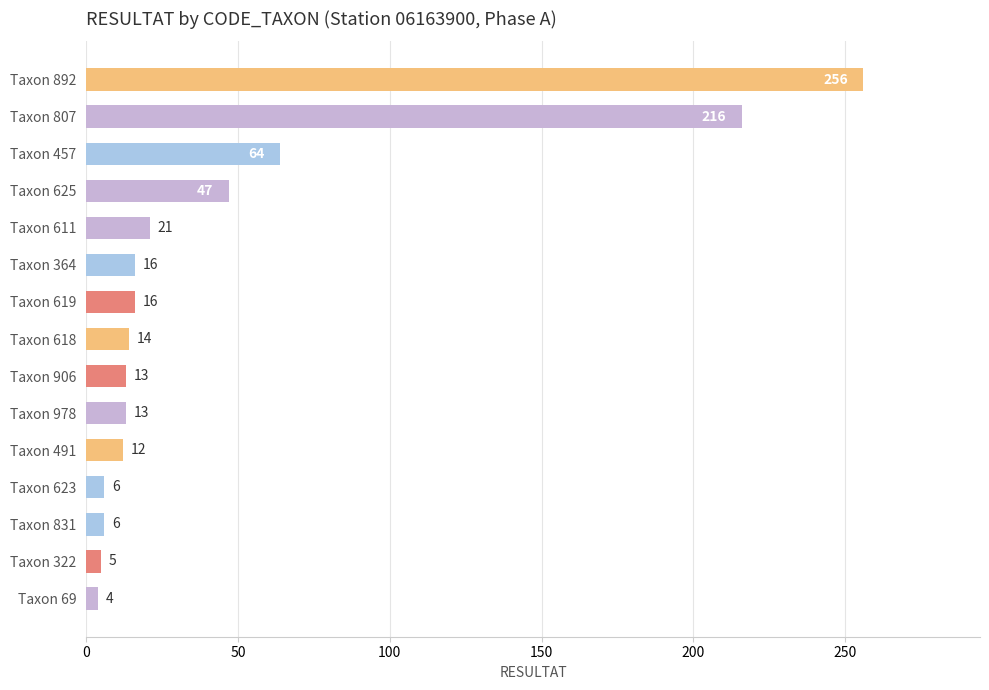

Reading bottom to top, extract all data points from this chart.

Taxon 69=4	Taxon 322=5	Taxon 831=6	Taxon 623=6	Taxon 491=12	Taxon 978=13	Taxon 906=13	Taxon 618=14	Taxon 619=16	Taxon 364=16	Taxon 611=21	Taxon 625=47	Taxon 457=64	Taxon 807=216	Taxon 892=256